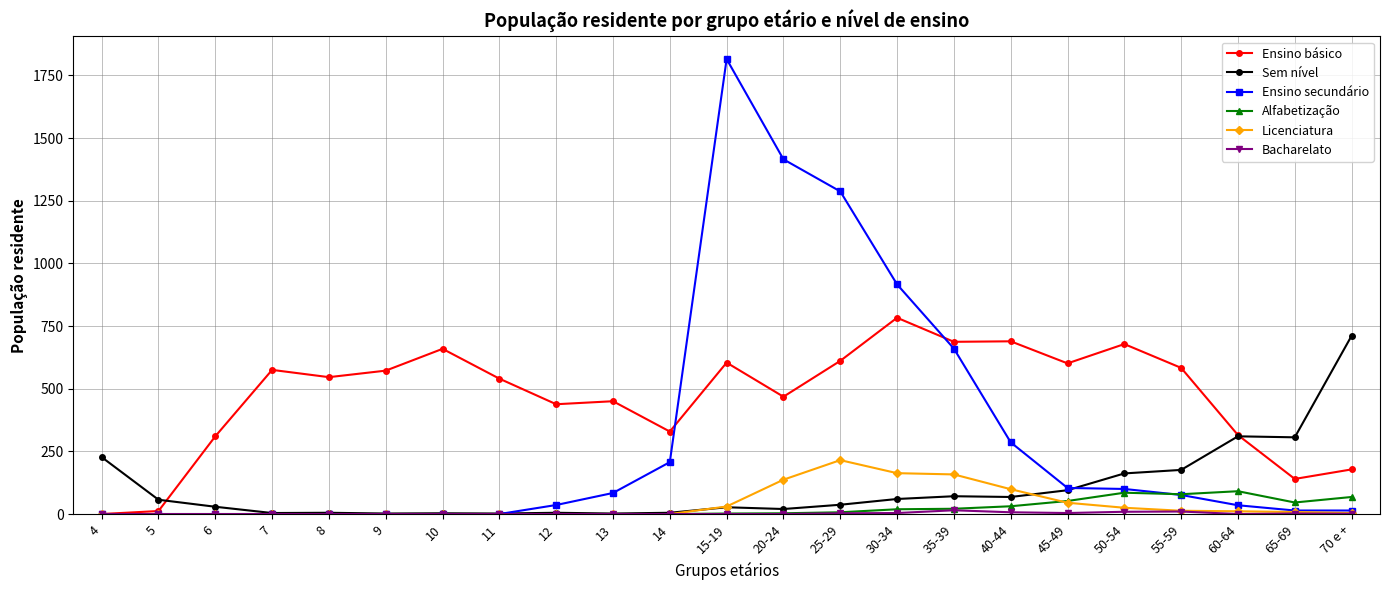

The value of Alfabetização at 5 is 0. True or false?

True